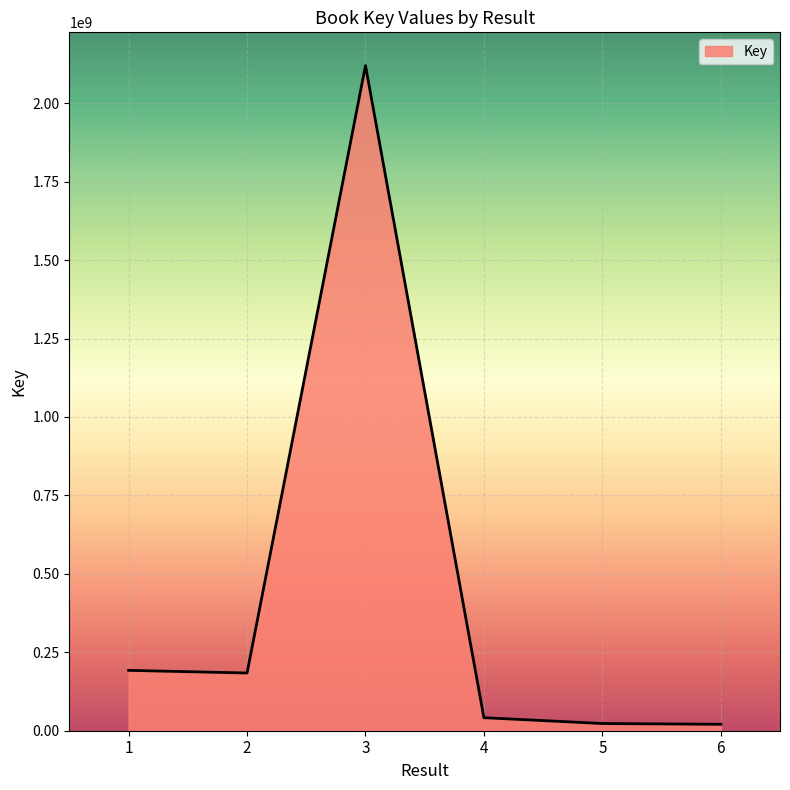

What is the ratio of the value at 1 to the value at 2?

1.0